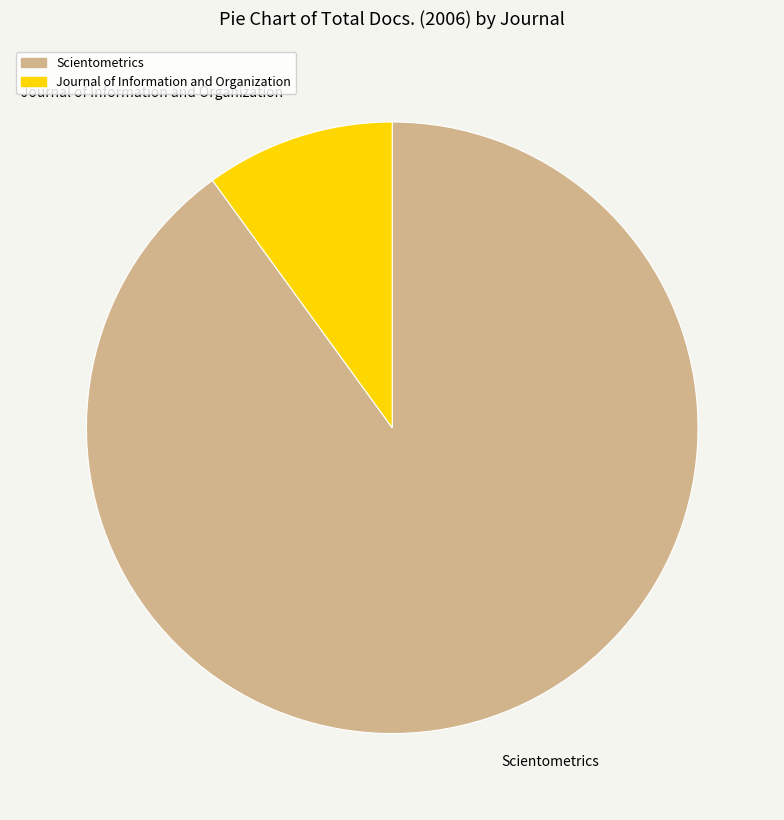

The Scientometrics slice represents 99% of the pie. True or false?

False